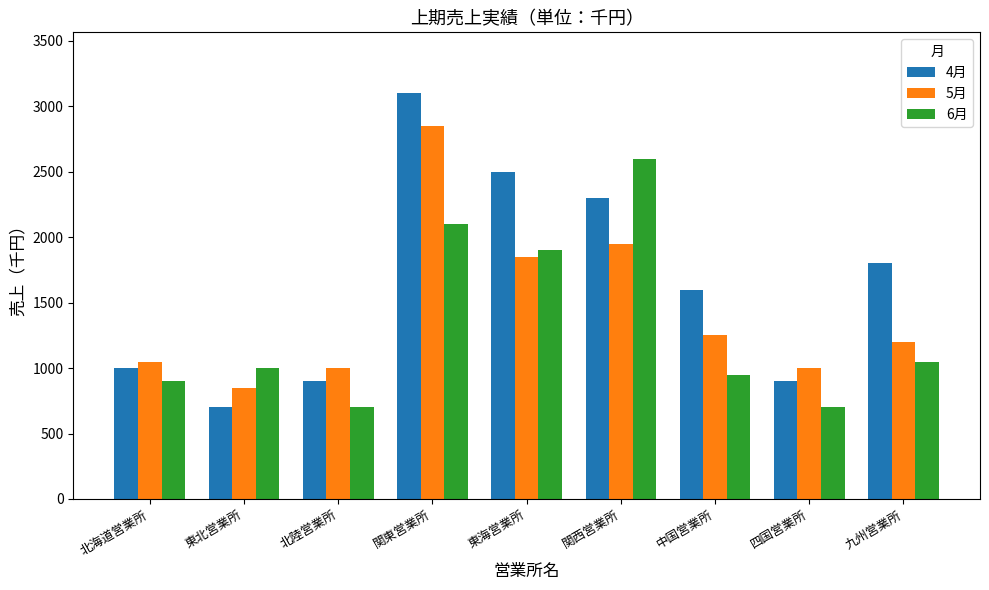

Reading right to left, what are all the values shown in this chart?

4月: 1800	900	1600	2300	2500	3100	900	700	1000
5月: 1200	1000	1250	1950	1850	2850	1000	850	1050
6月: 1050	700	950	2600	1900	2100	700	1000	900